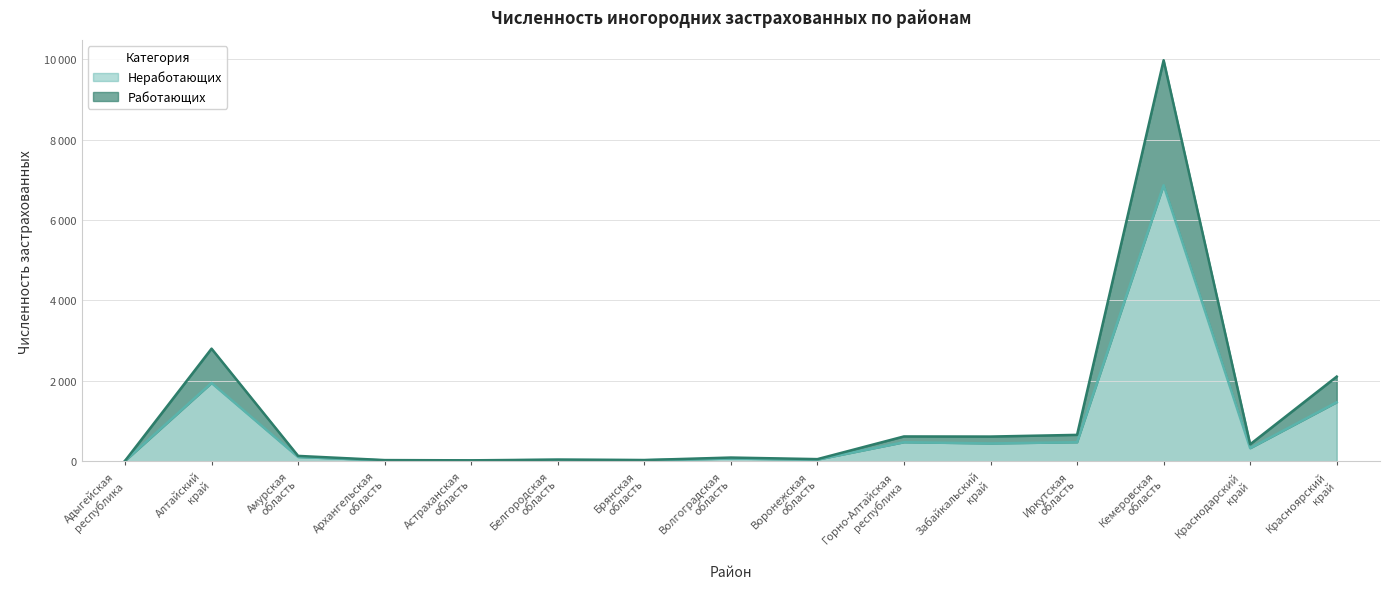

What is the label of the 11th point from the right?

Астраханская
область